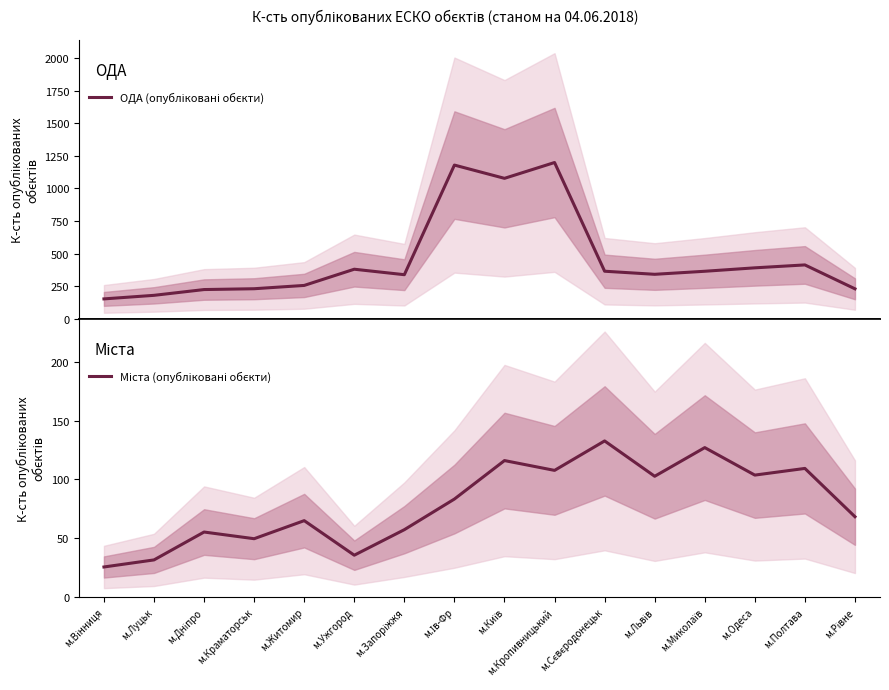

Reading left to right, transcribe all the data shown in this chart.

ОДА (опубліковані обєкти): 152.0	179.3	223.7	230.0	255.3	379.7	337.7	1178.7	1077.0	1198.3	364.3	340.7	364.0	390.3	412.7	229.3
Міста (опубліковані обєкти): 25.7	31.7	55.3	49.7	65.0	35.7	57.3	83.3	116.0	107.7	132.7	102.7	127.0	103.7	109.3	68.3